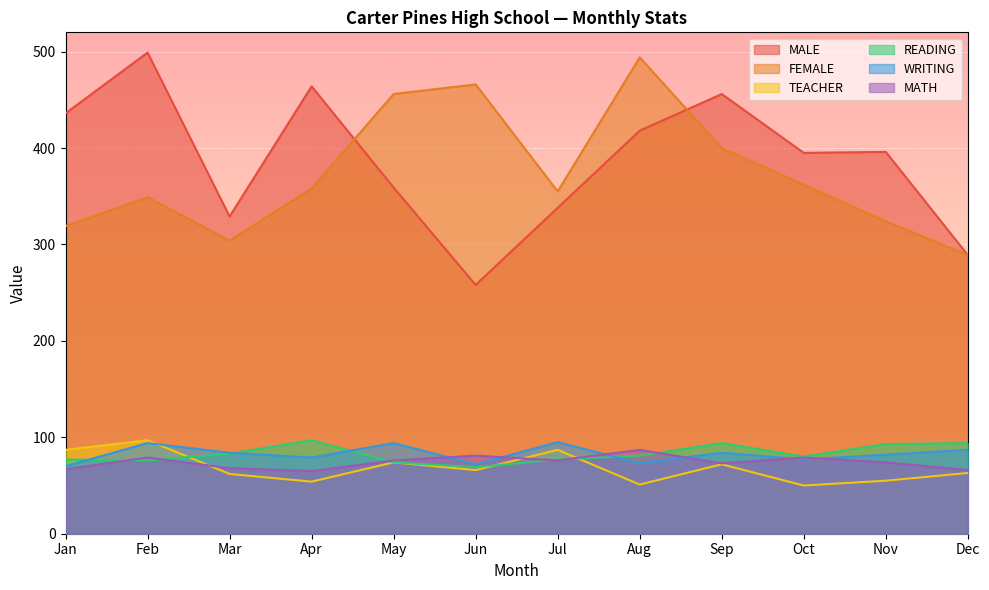

True or false: TEACHER has a value of 80 at Nov.

False